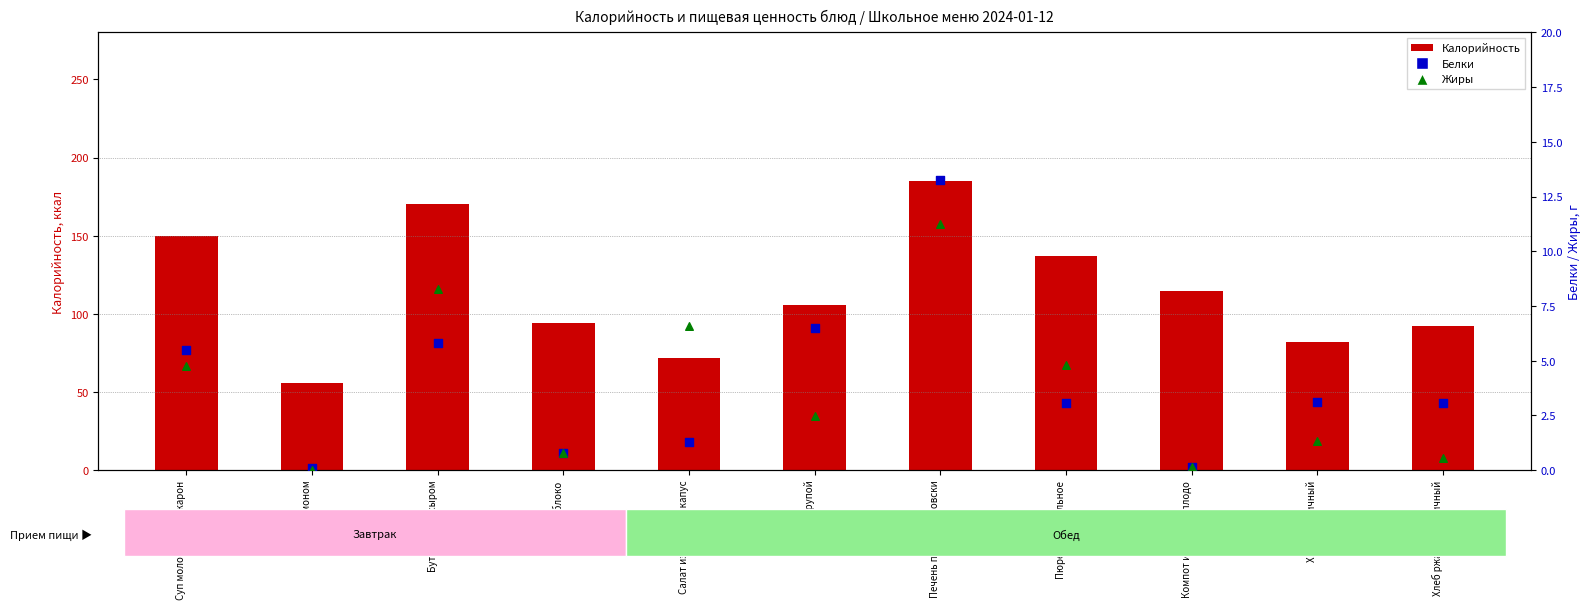

At how many categories does at least one series exceed 24?

11